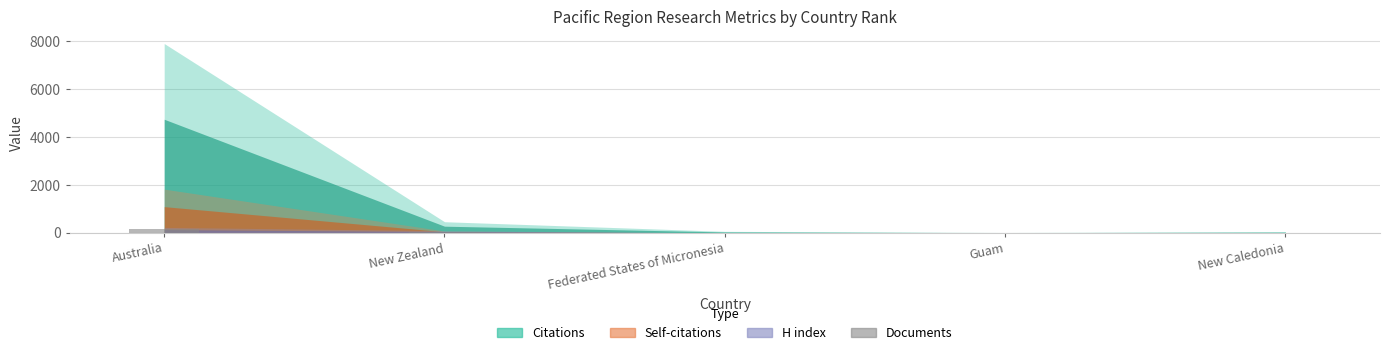

What is the approximate value at New Zealand, to the nearest 5?

15